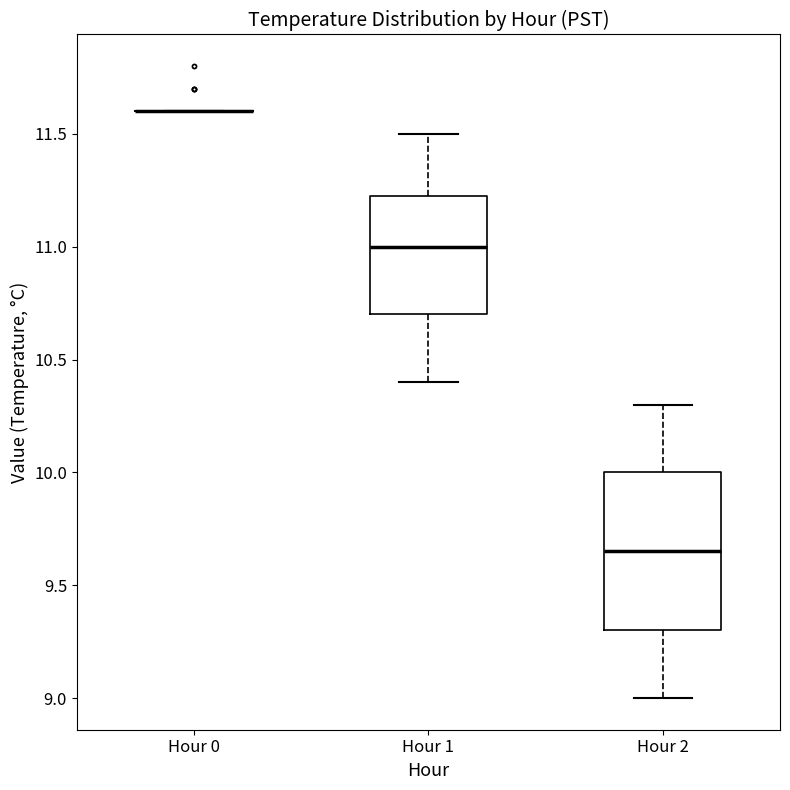

Which box is the tallest, from its lower edge to its upper edge?

Hour 2